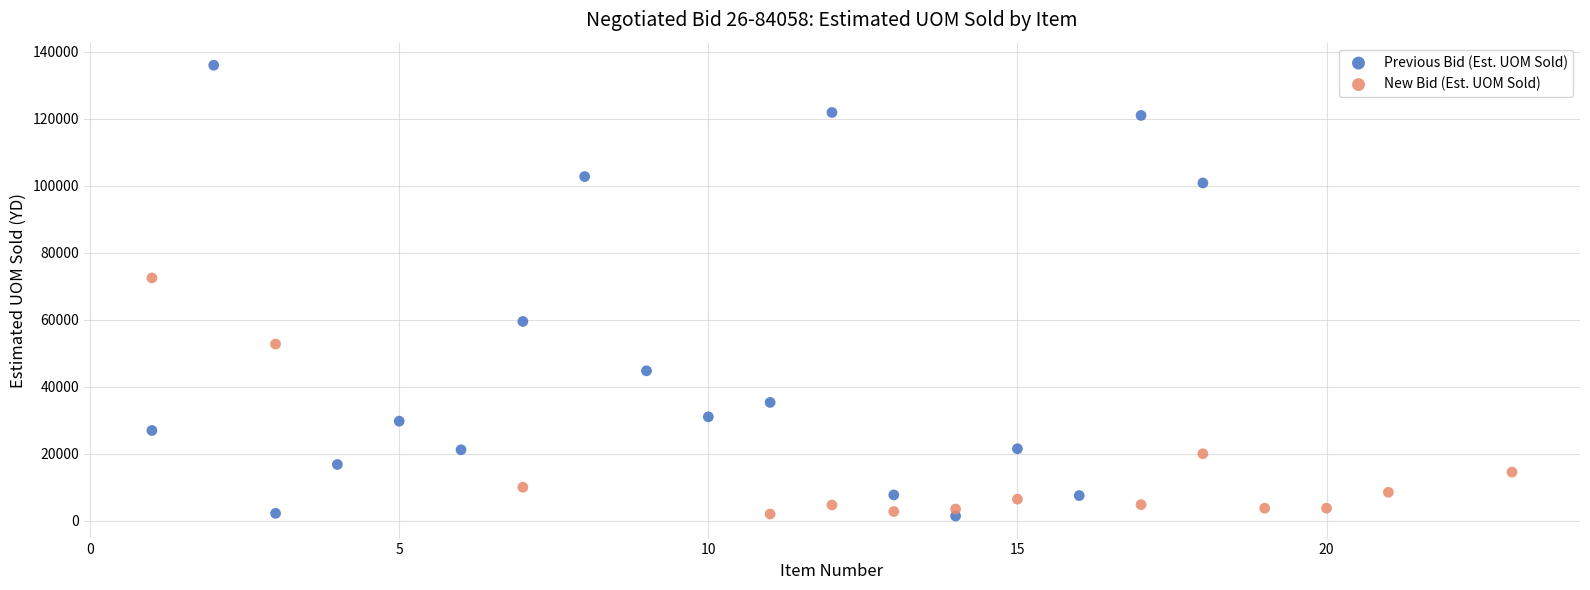

Which series reaches the maximum Y coordinate?

Previous Bid (Est. UOM Sold)